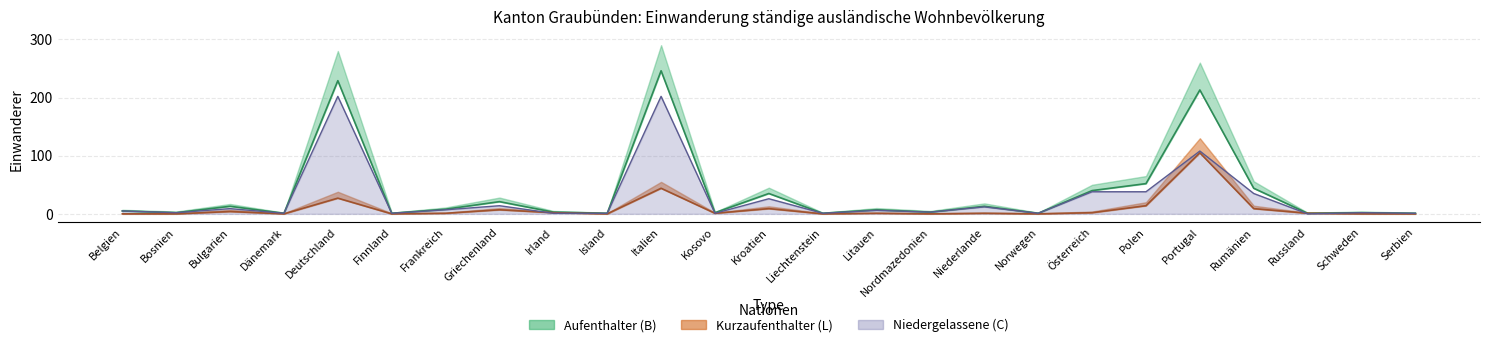

What is the maximum value for Kurzaufenthalter (L) Total?

105